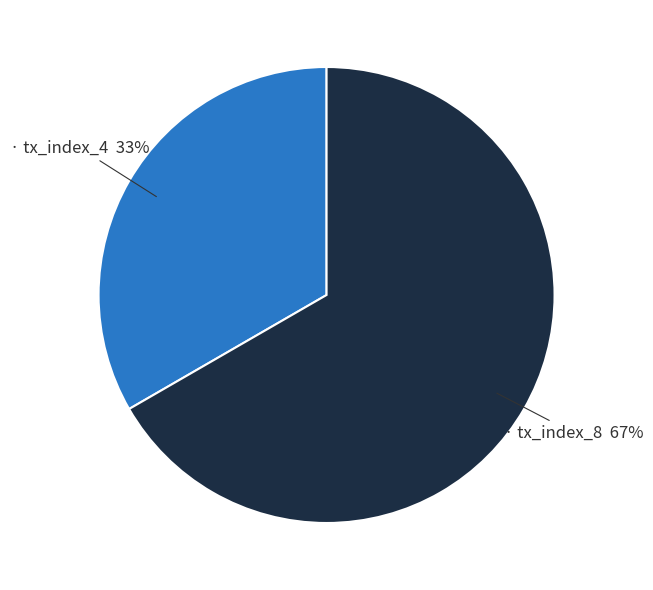

To the nearest percent, what is the average slice percentage?

50%